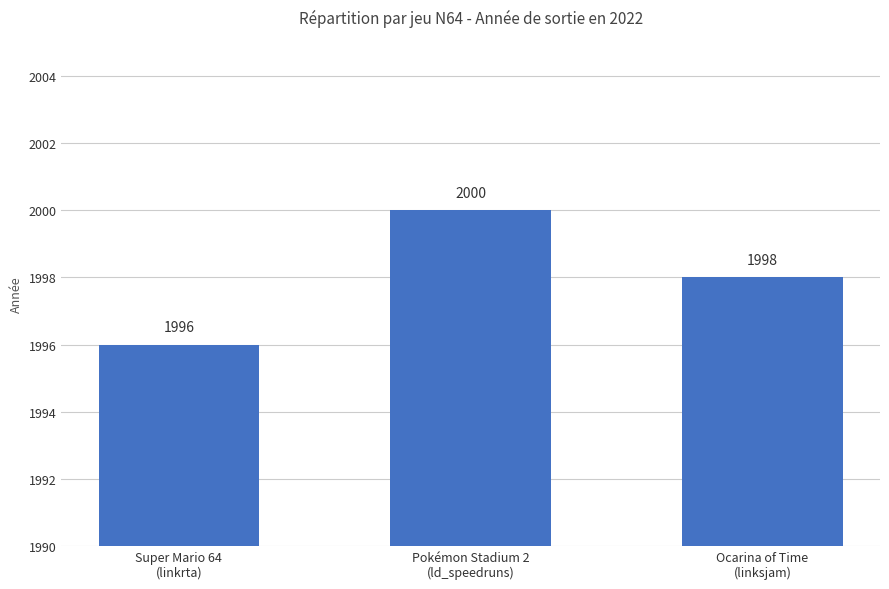

The chart shows a value of 1998 at Ocarina of Time
(linksjam). True or false?

True